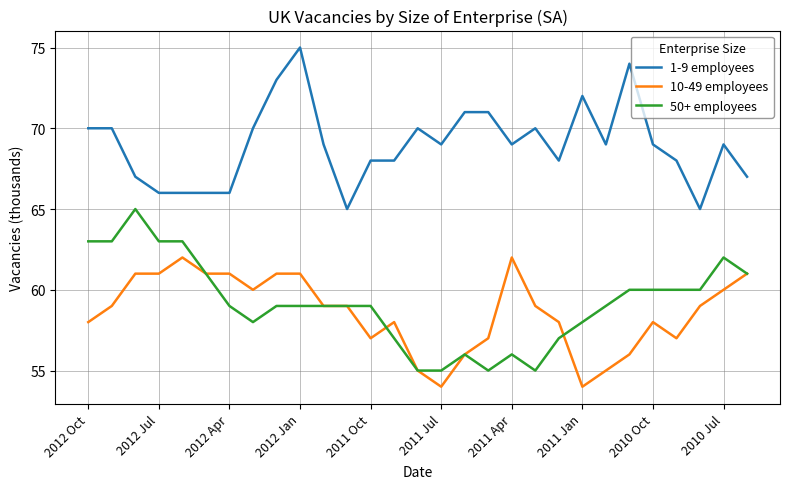

Which series has the largest total across all categories?

1-9 employees